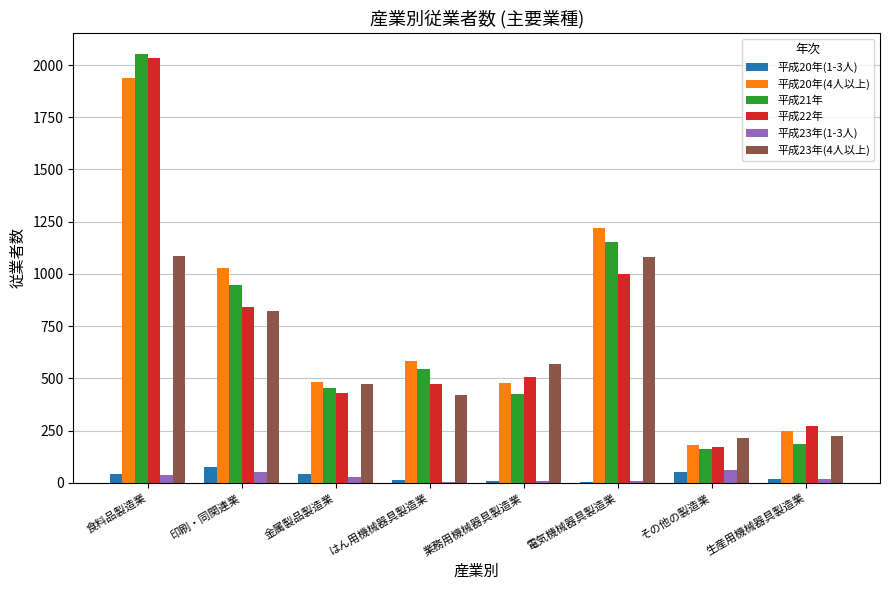

Is the value of 平成23年(4人以上) at 生産用機械器具製造業 greater than the value of 平成22年 at 金属製品製造業?

No